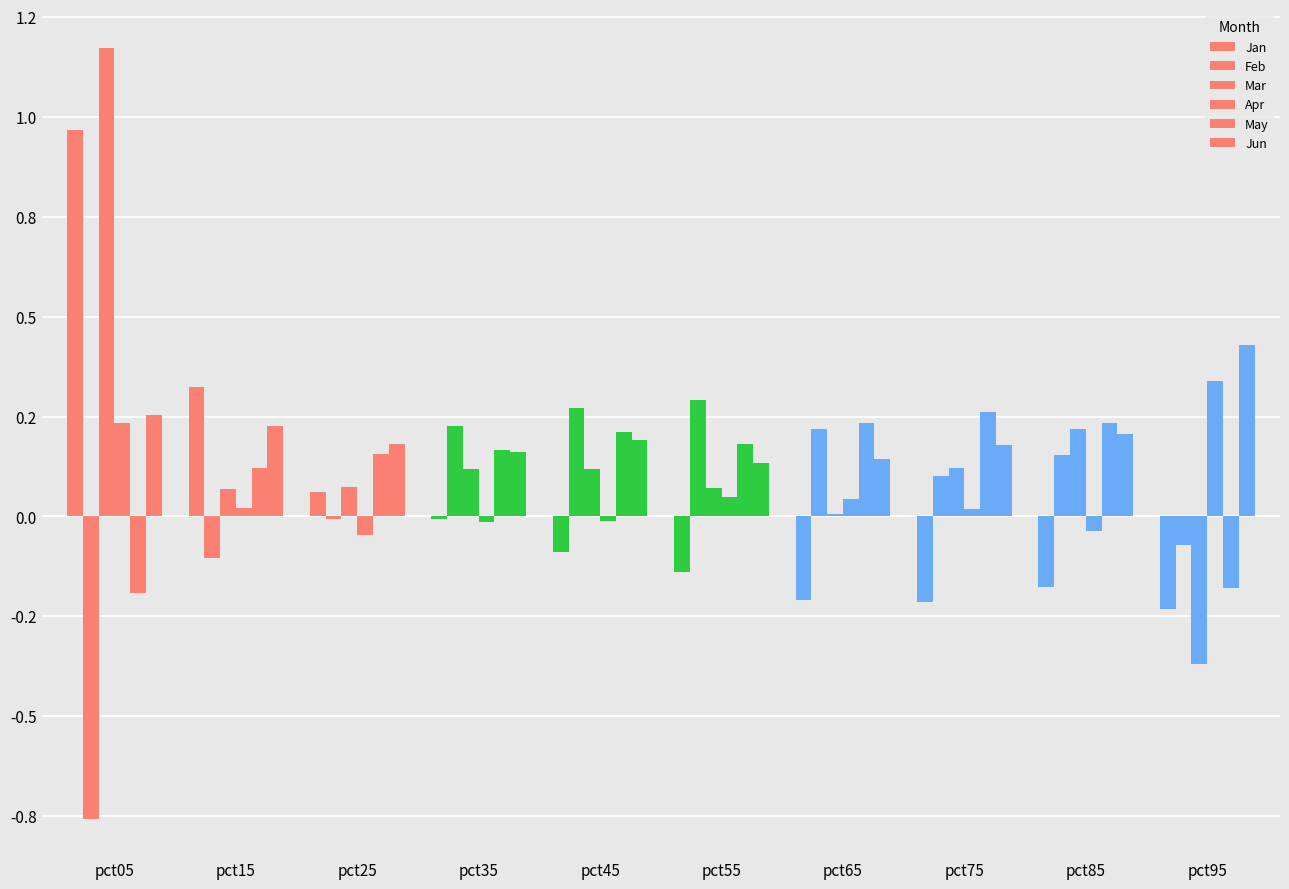

Are the bars horizontal?

No